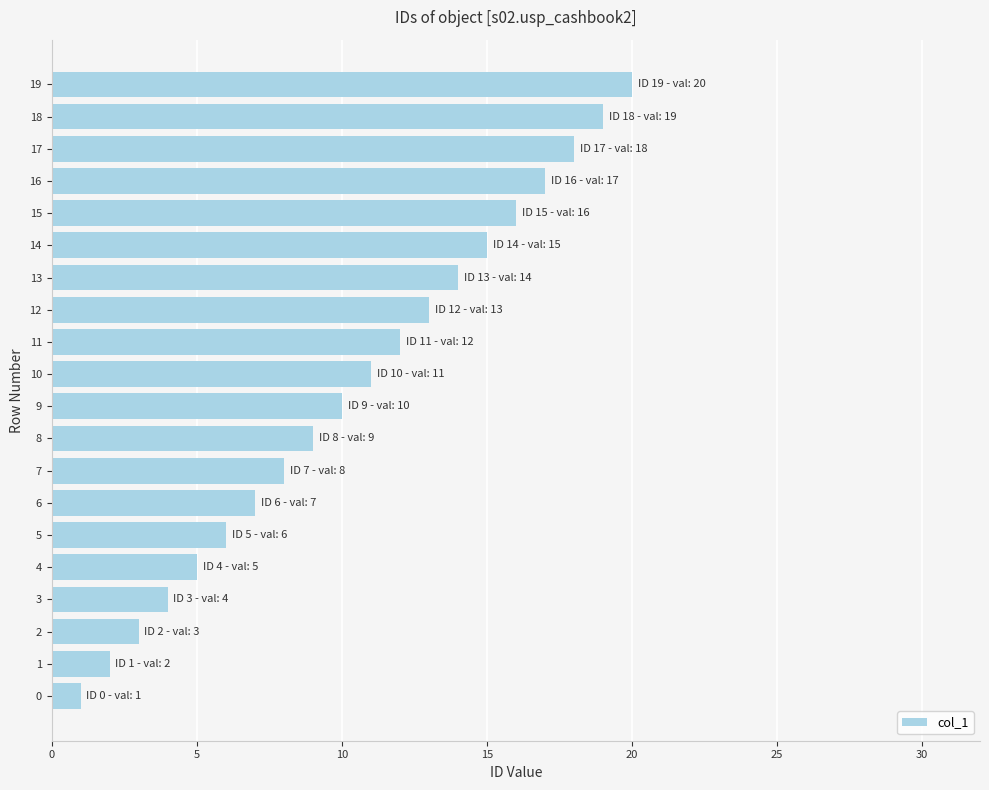

At which label is the value closest to 10?

9